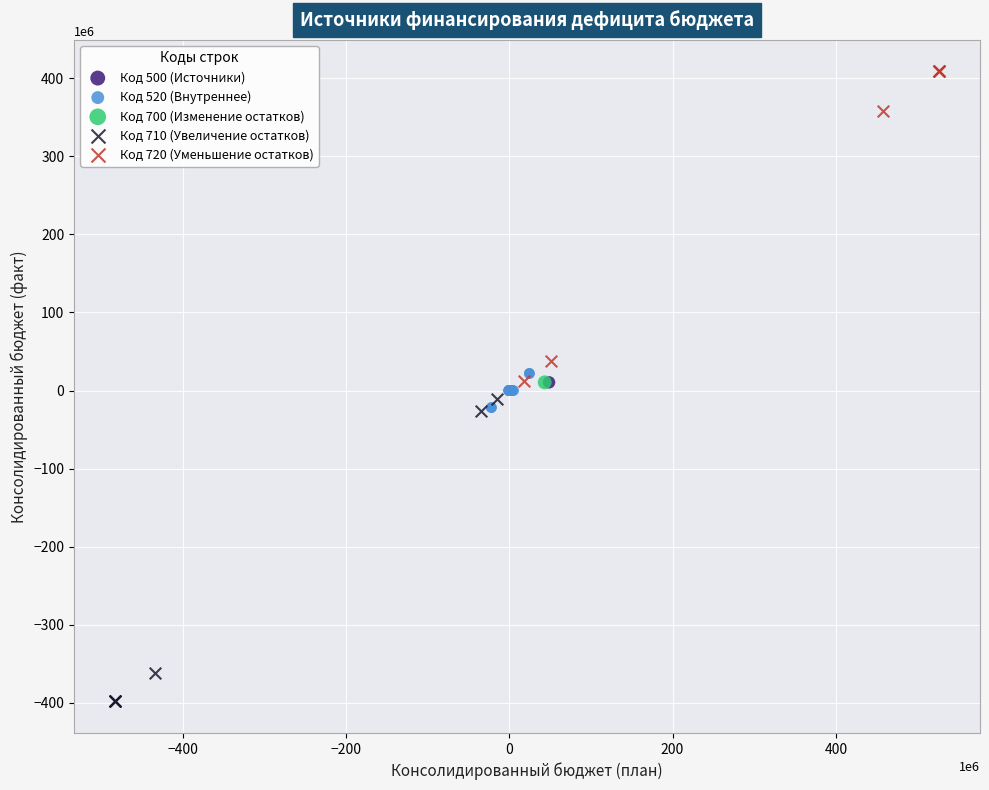

What are all the series names shown in the legend?

Код 500 (Источники), Код 520 (Внутреннее), Код 700 (Изменение остатков), Код 710 (Увеличение остатков), Код 720 (Уменьшение остатков)